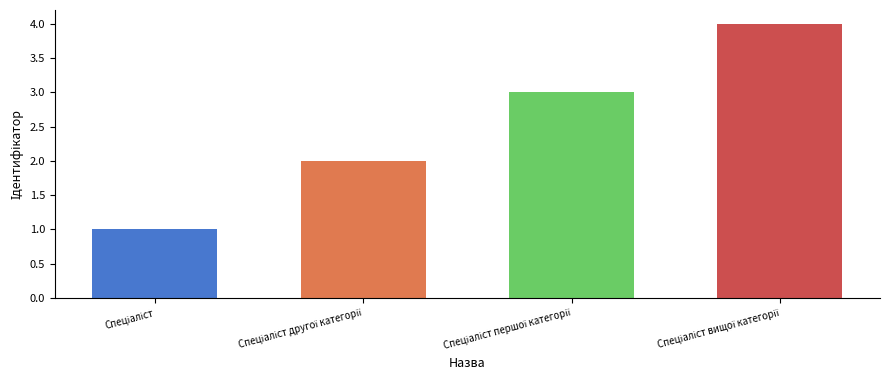

What is the difference between the maximum and minimum values?

3